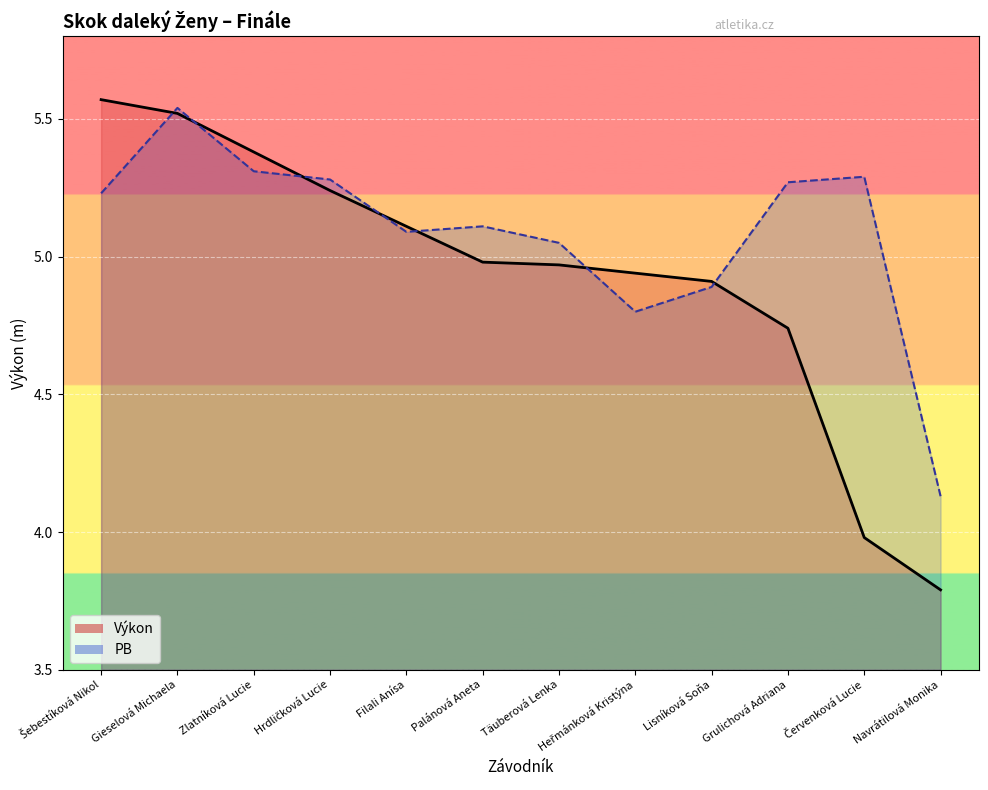

Reading left to right, list all the values displayed in this chart.

Výkon: Šebestíková Nikol=5.6	Gieselová Michaela=5.5	Zlatníková Lucie=5.4	Hrdličková Lucie=5.2	Filali Anísa=5.1	Palánová Aneta=5.0	Täuberová Lenka=5.0	Heřmánková Kristýna=4.9	Lisníková Soňa=4.9	Grulichová Adriana=4.7	Červenková Lucie=4.0	Navrátilová Monika=3.8
PB: Šebestíková Nikol=5.2	Gieselová Michaela=5.5	Zlatníková Lucie=5.3	Hrdličková Lucie=5.3	Filali Anísa=5.1	Palánová Aneta=5.1	Täuberová Lenka=5.0	Heřmánková Kristýna=4.8	Lisníková Soňa=4.9	Grulichová Adriana=5.3	Červenková Lucie=5.3	Navrátilová Monika=4.1